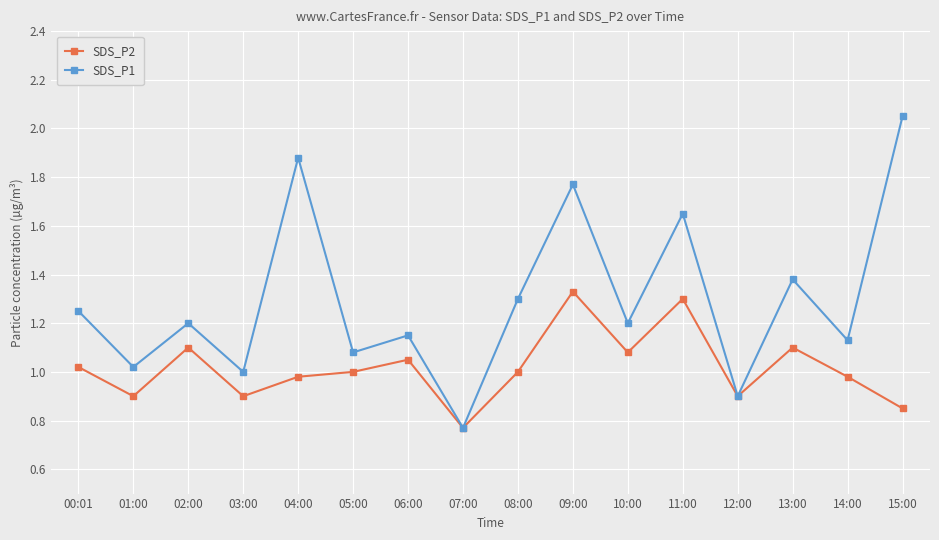

What is the label of the 12th point from the right?

04:00